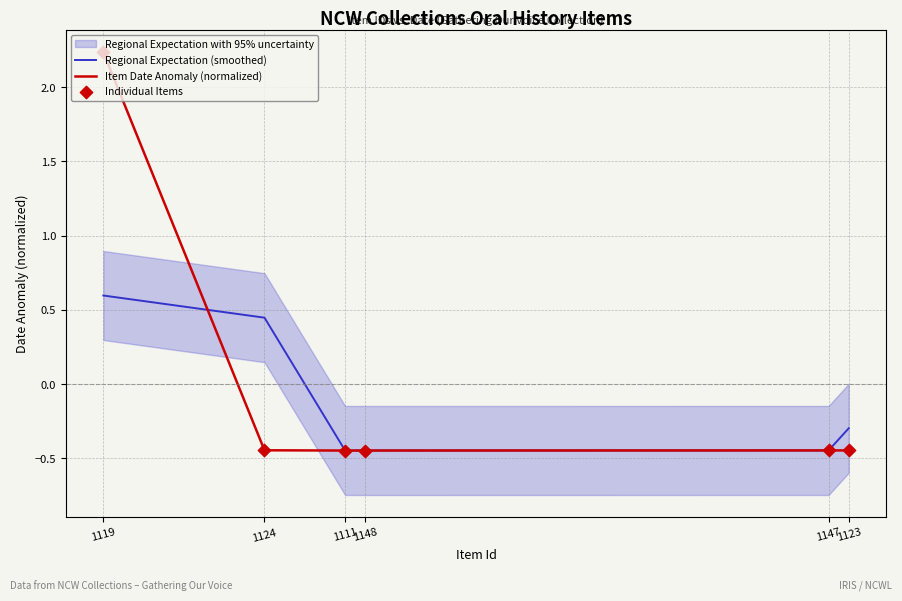

Which series contains the lowest Y value?

Item Date Anomaly (normalized)